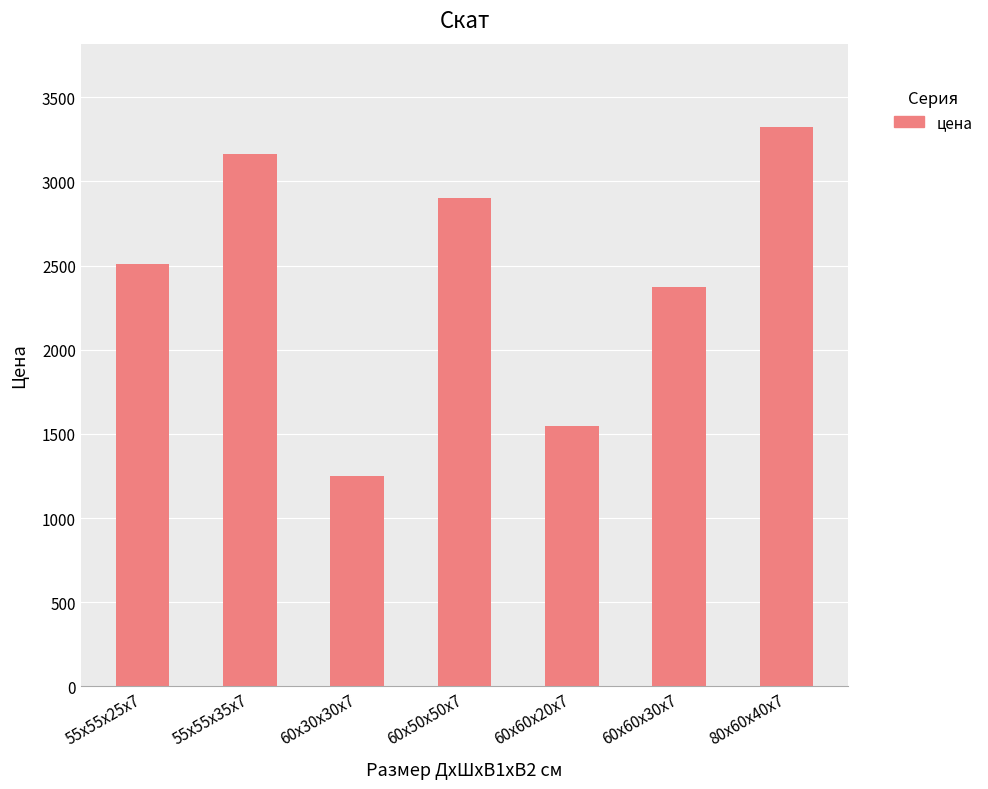

Reading left to right, what are all the values shown in this chart?

2511	3162	1251	2901	1546	2374	3321